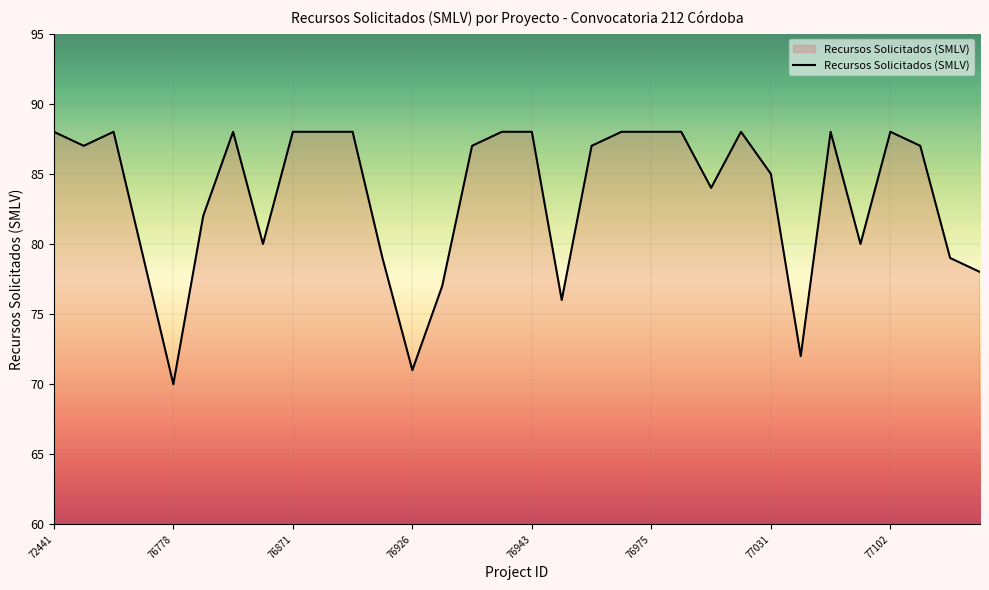

What is the average value?

84